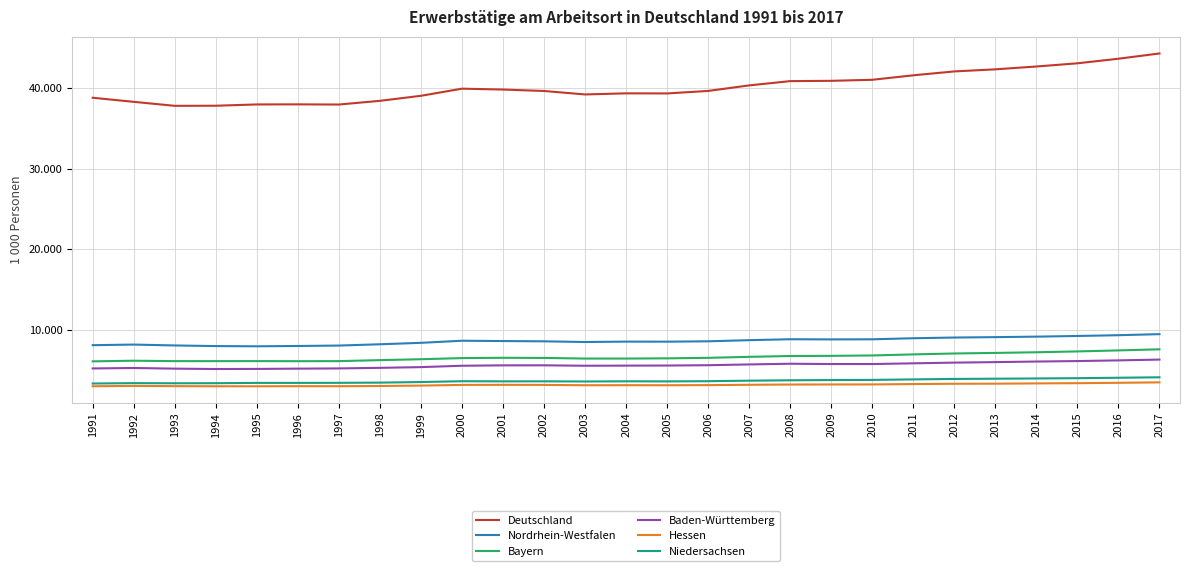

Does the chart have visible grid lines?

Yes